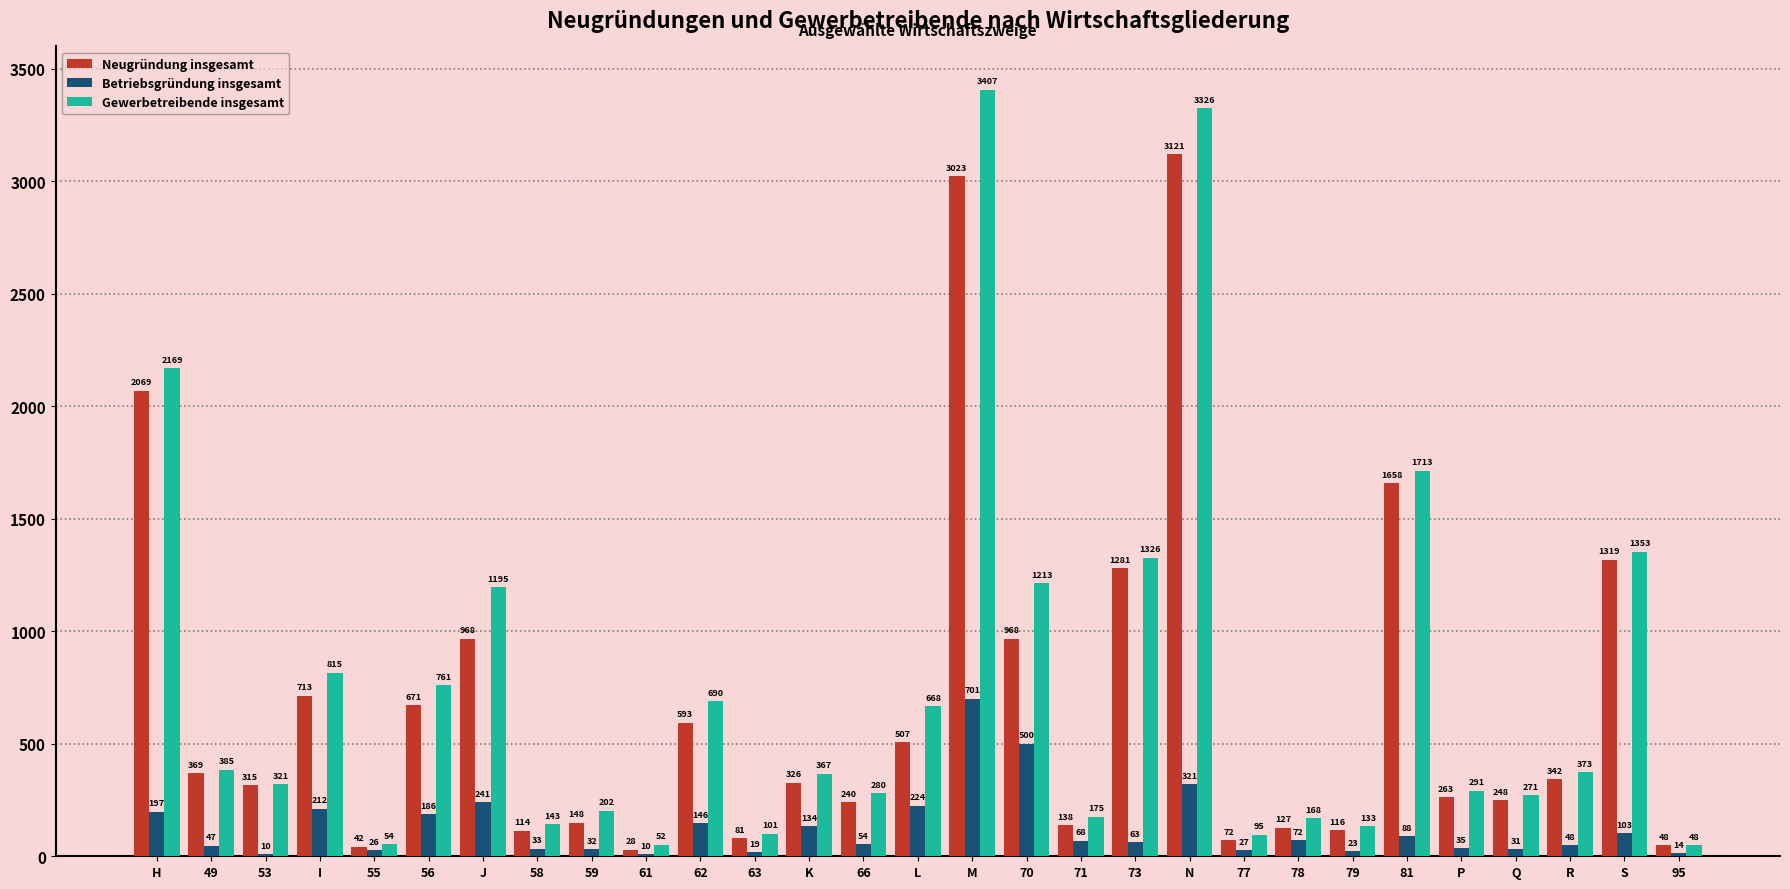

What is the sum of all Betriebsgründung insgesamt values?

3665